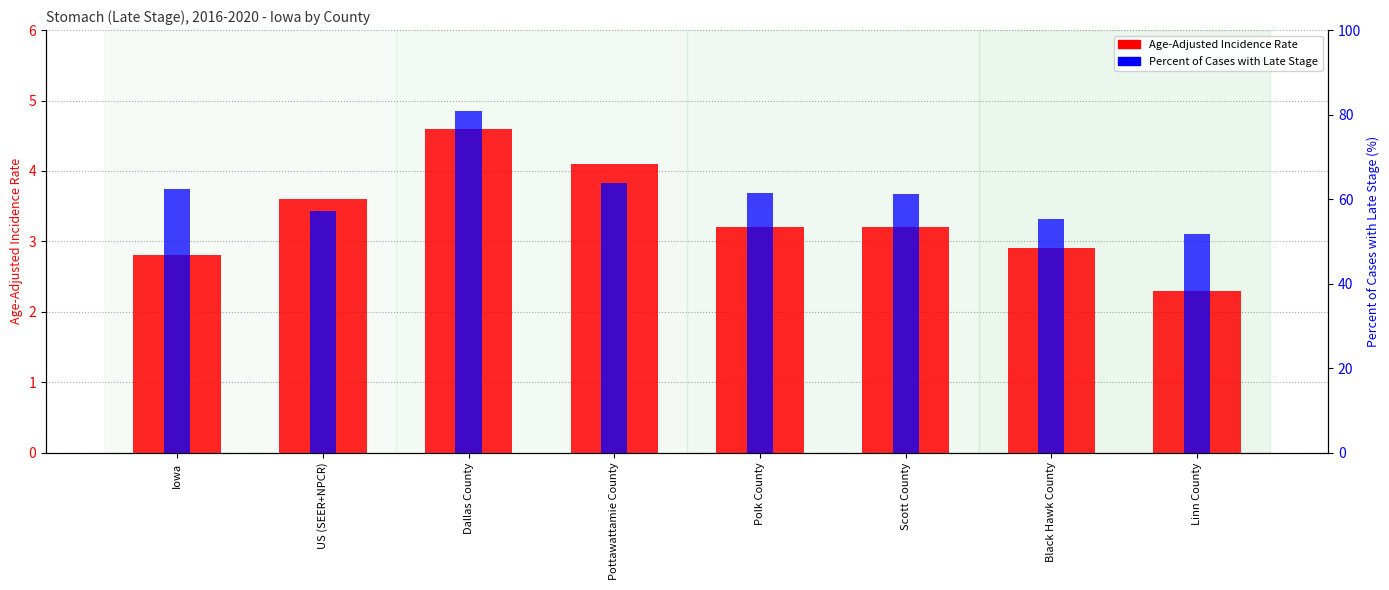

What is the minimum value shown in the chart?

2.3